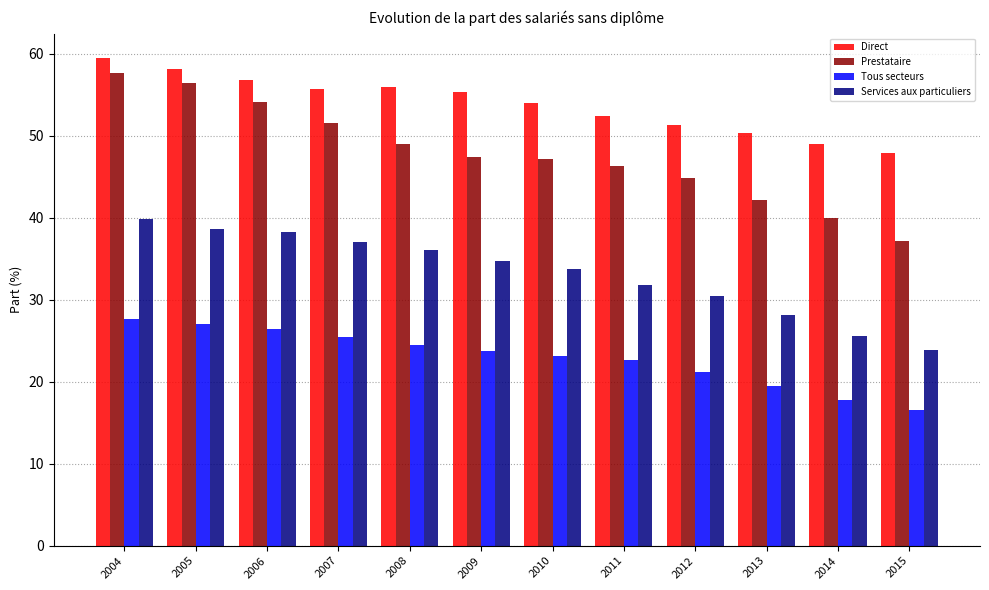

Which series has the widest spread of values?

Prestataire